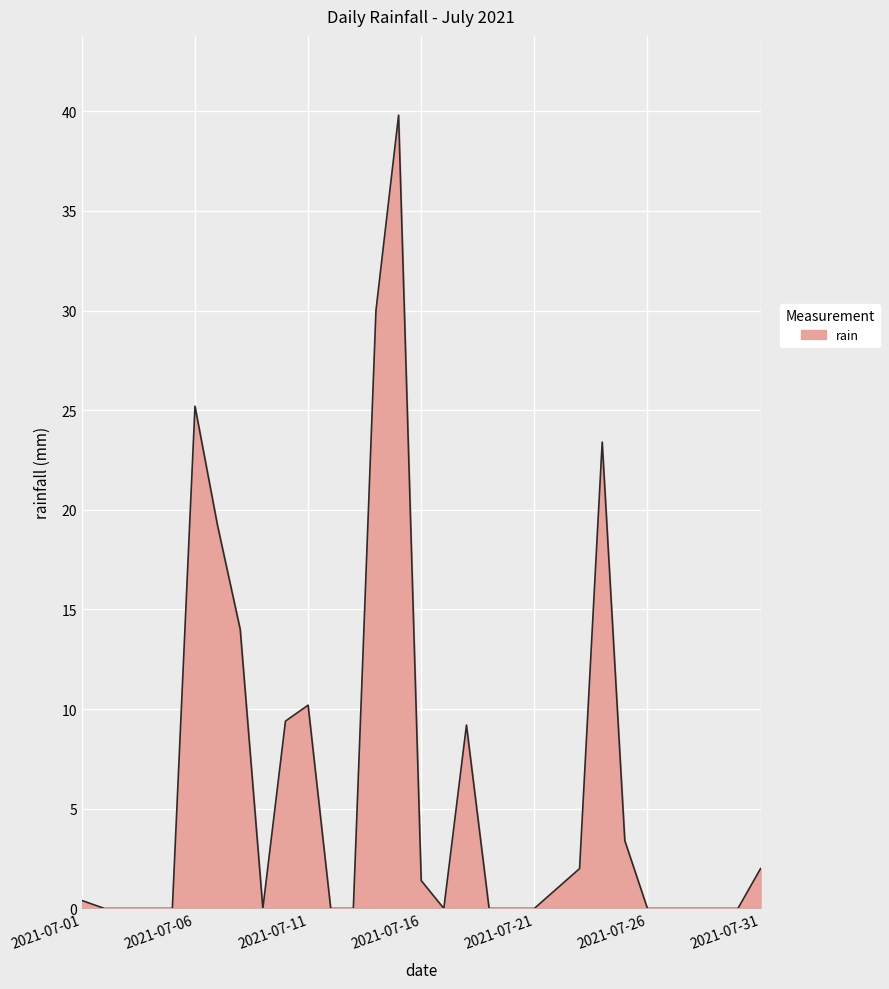

What is the difference between the maximum and minimum values?

39.8